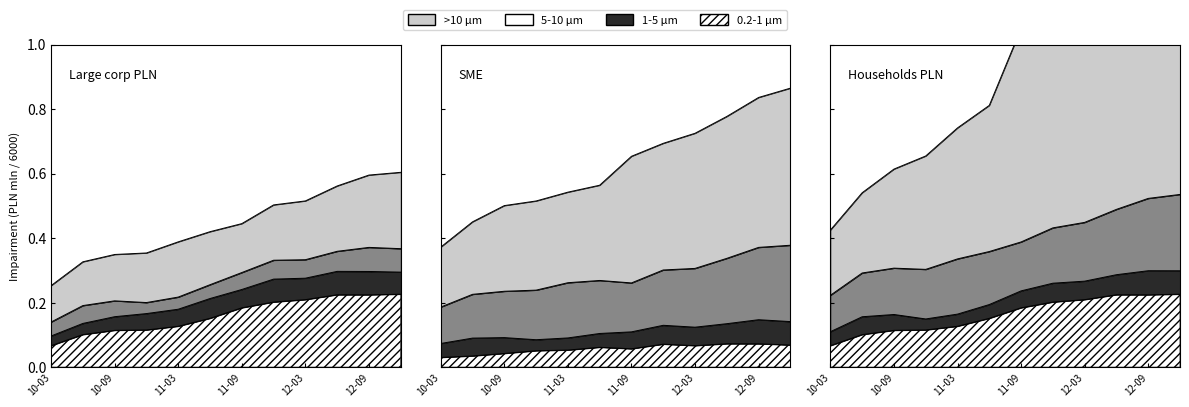

Where is Households PLN nearest to the value 0?

10-03